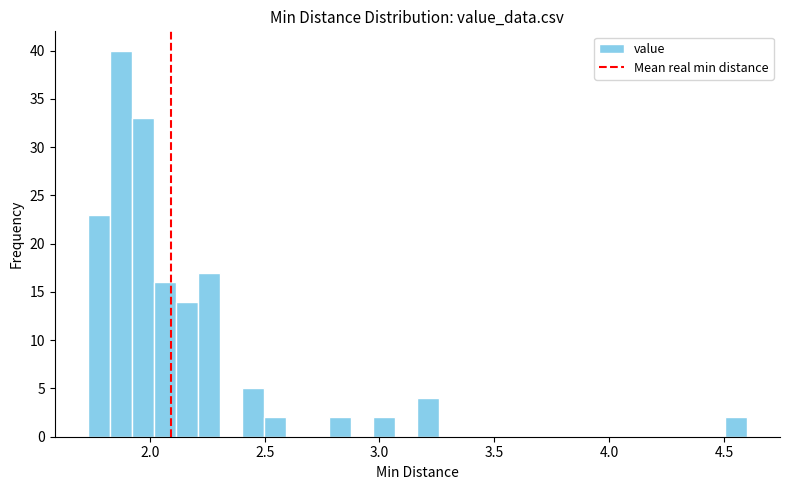

Around what value on the x-axis is the tallest bar? Give the approximate position of its centre, as read against the axis.

1.85